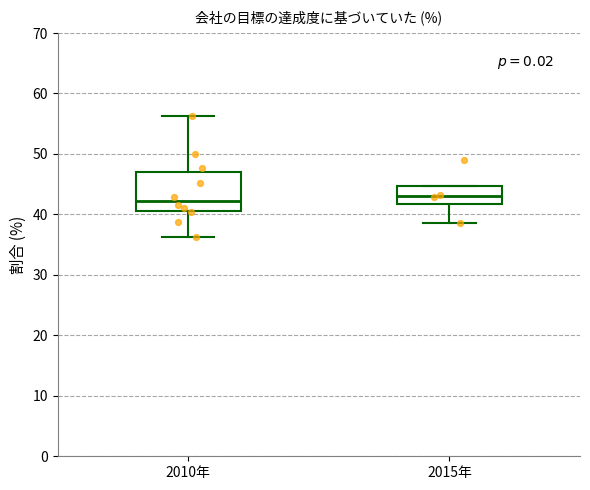

Comparing the boxes themselves (not the whiskers), which one is the tallest?

2010年